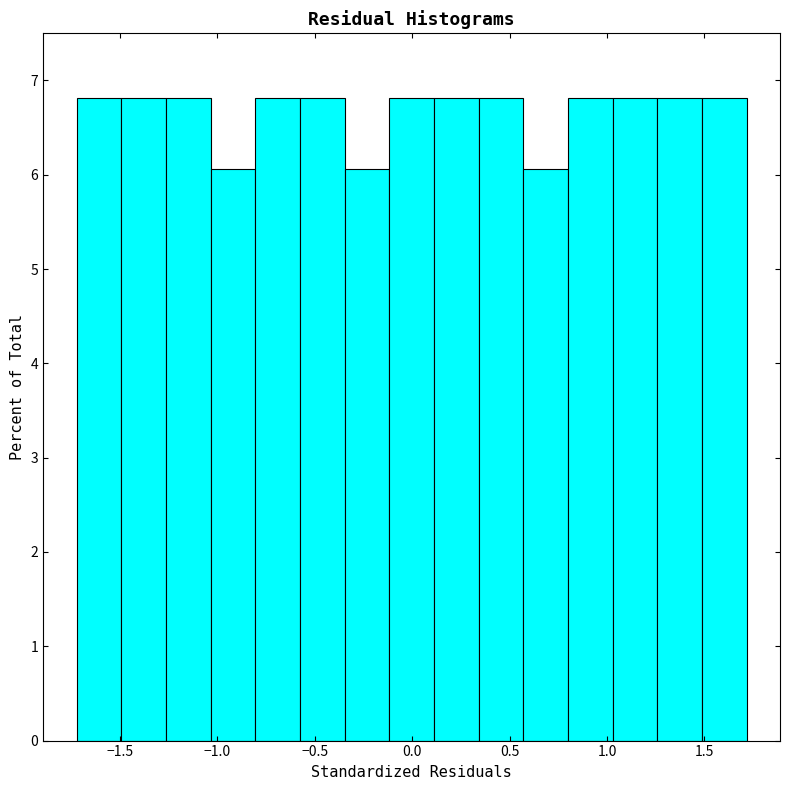

How tall is the bar that spans 0.80 to 1.05 on the x-axis? Neither the bar edges nor the heights are printed on the chart, so give them approximately, as read against the axes.

6.8